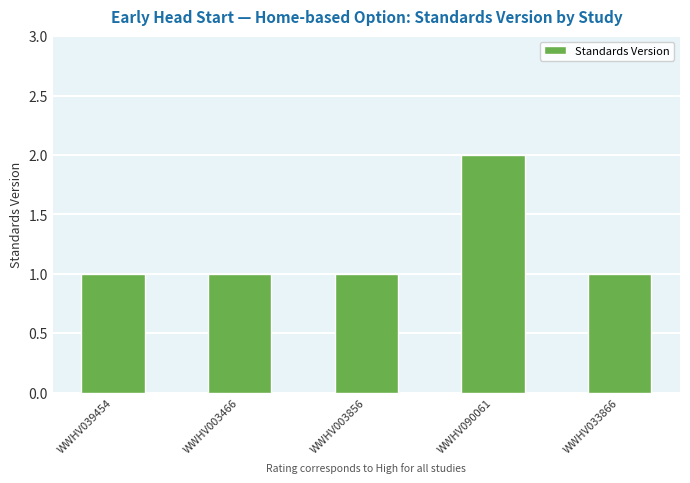

What is the ratio of the value at WWHV090061 to the value at WWHV003856?

2.0